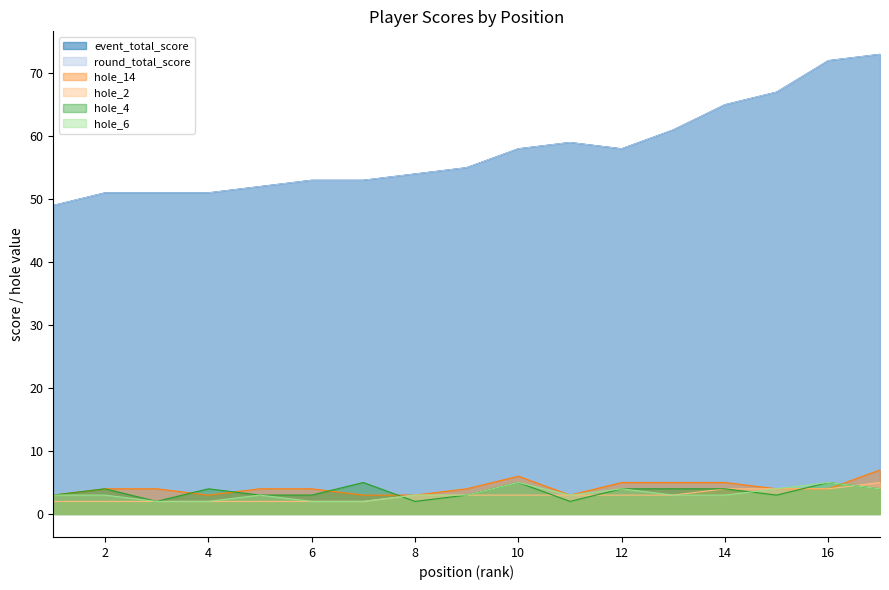

What is the minimum value shown in the chart?

2